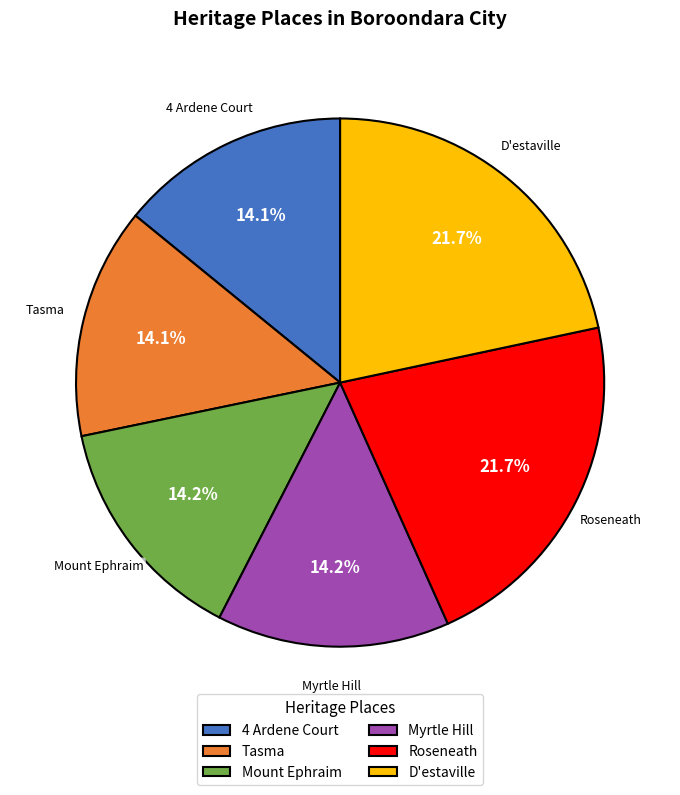

To the nearest percent, what percentage of the pie is Roseneath?

22%